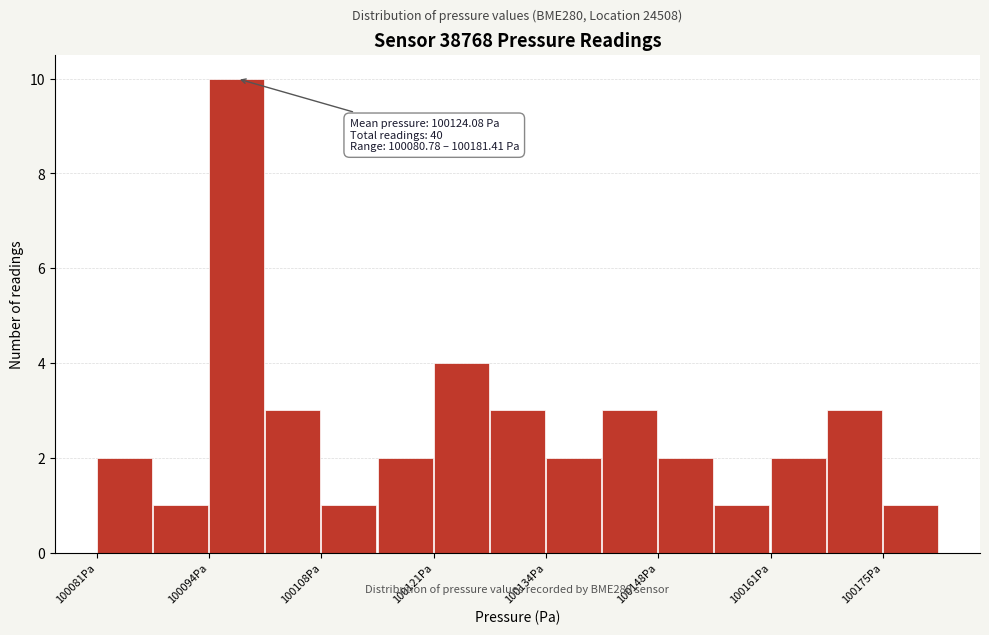

Around what value on the x-axis is the tallest bar? Give the approximate position of its centre, as read against the axis.

100098